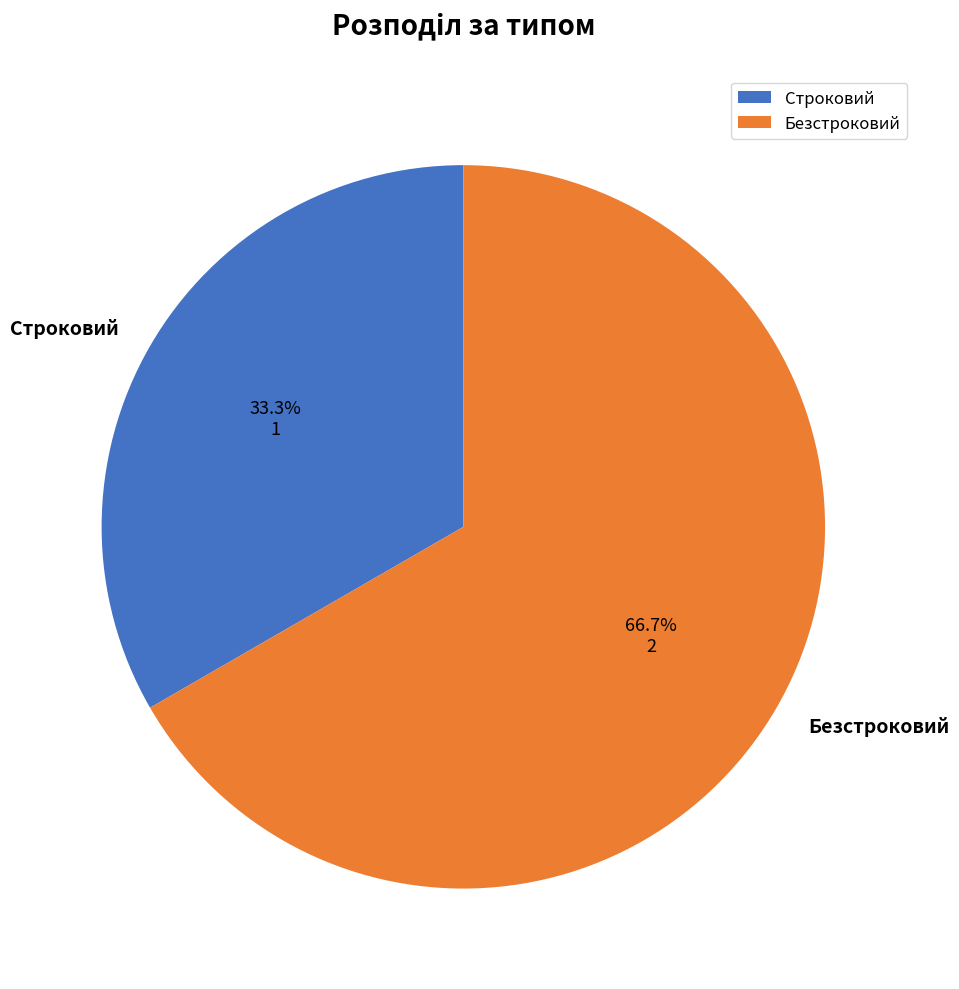

What is the largest slice in the pie chart?

Безстроковий